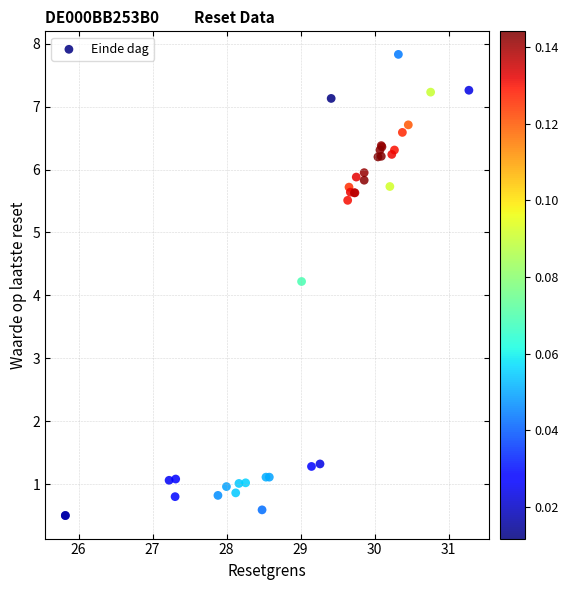

What Y value in the scatter plot is closest to 4?

4.2